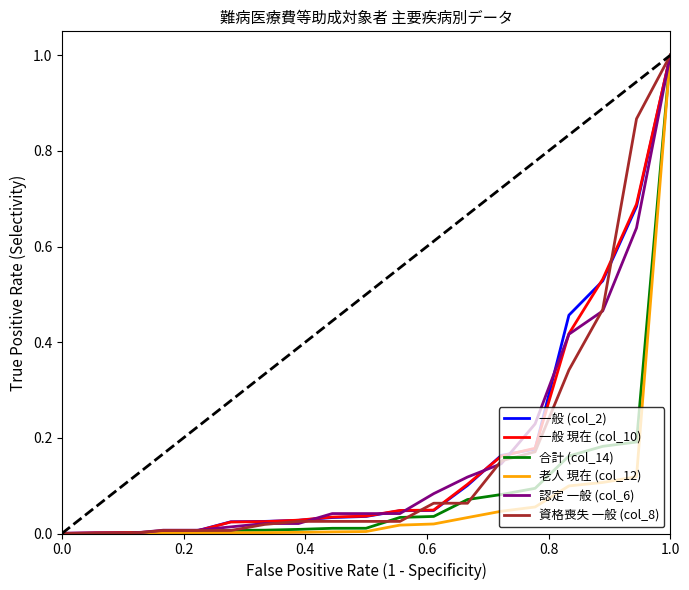

What are all the series names shown in the legend?

一般 (col_2), 一般 現在 (col_10), 合計 (col_14), 老人 現在 (col_12), 認定 一般 (col_6), 資格喪失 一般 (col_8)